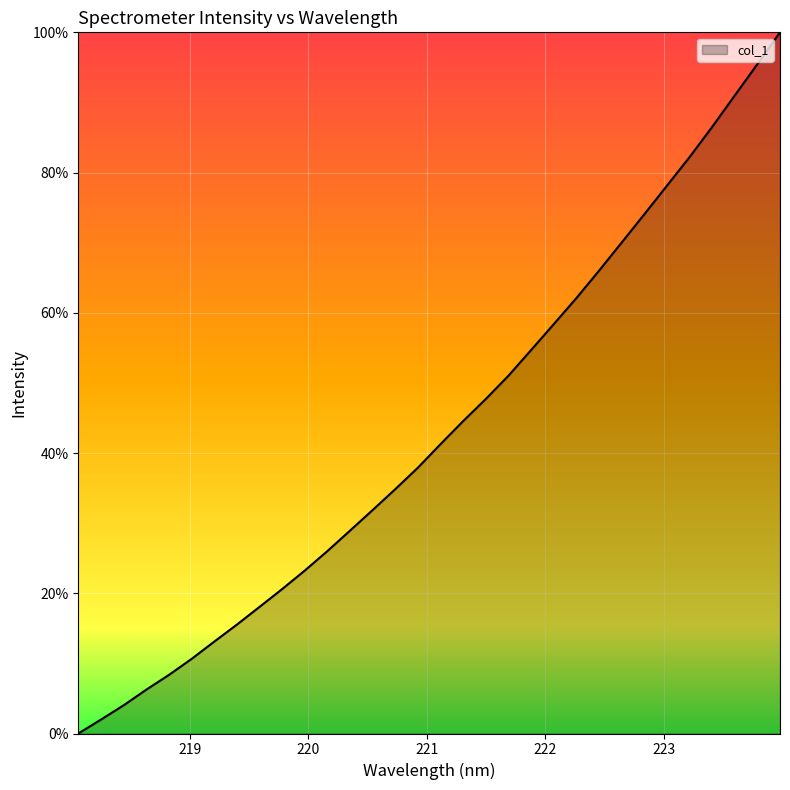

What is the maximum value shown in the chart?

100.0